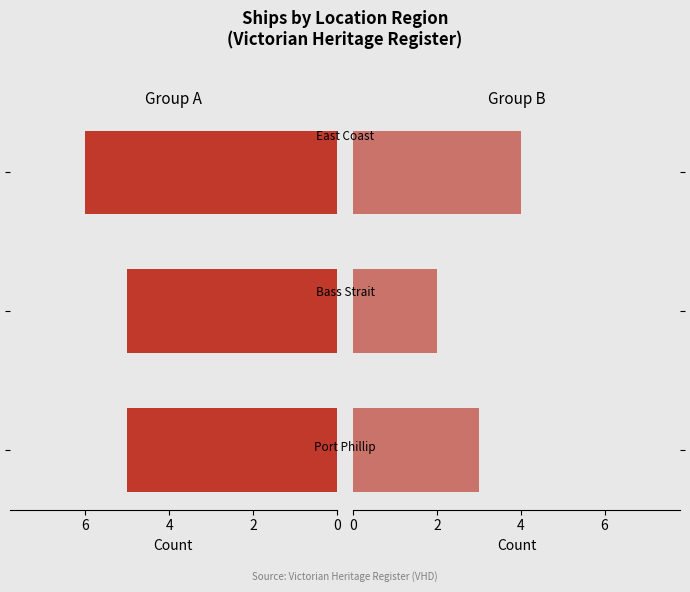

What is the value of the Group A bar at the 3rd from the left?

6